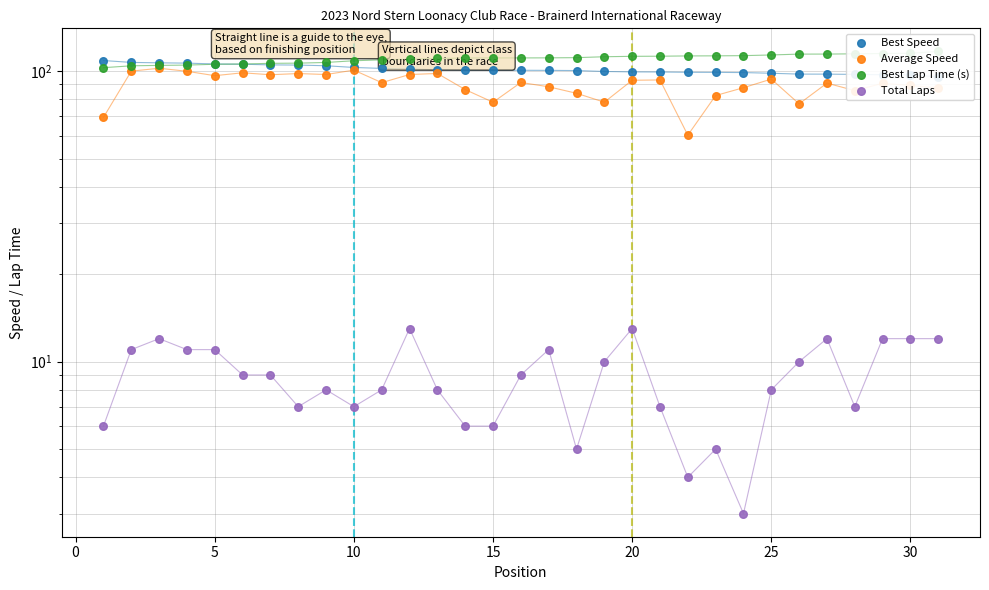

Which series has the largest Y range (max minus min)?

Average Speed